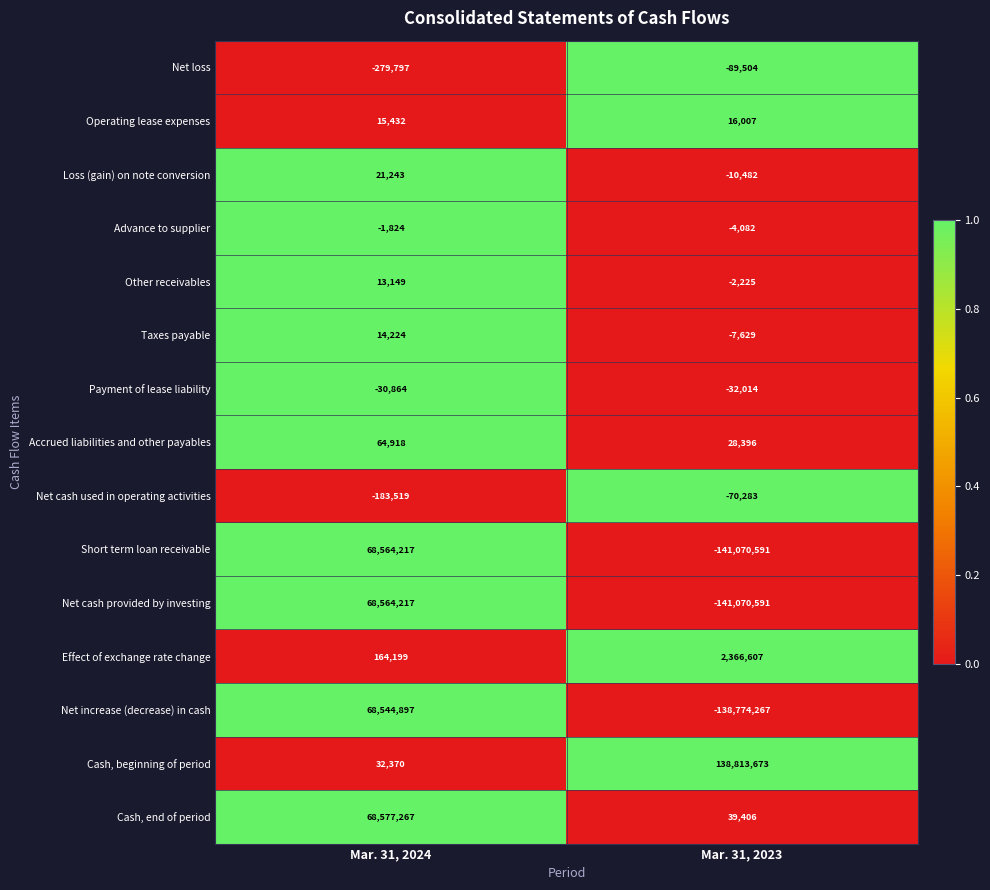

True or false: Payment of lease liability has a value of -30864 at Mar. 31, 2024.

True